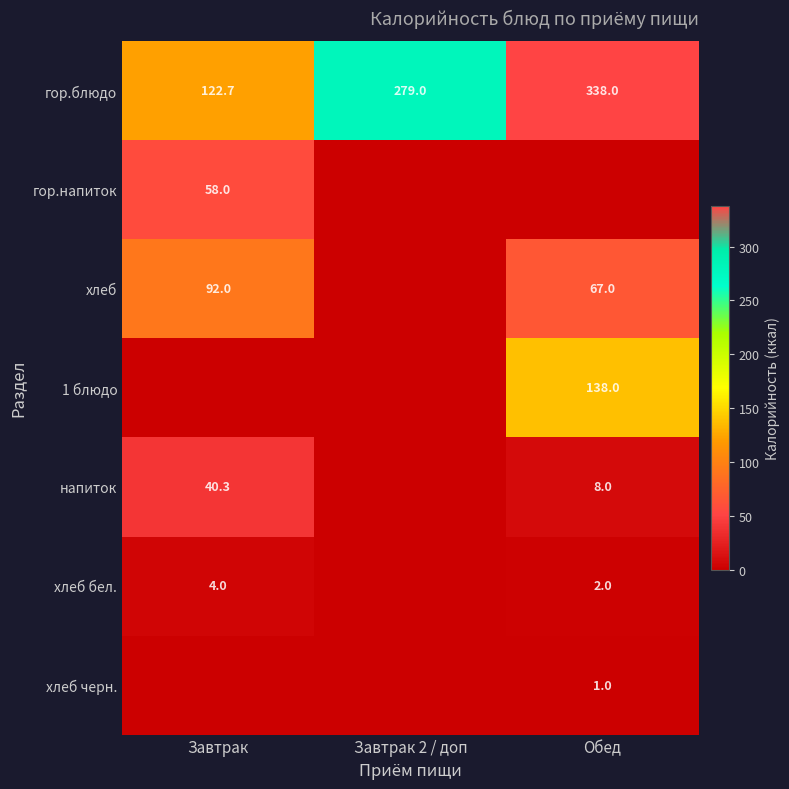

Is it true that гор.блюдо equals 122.7 at Завтрак?

True